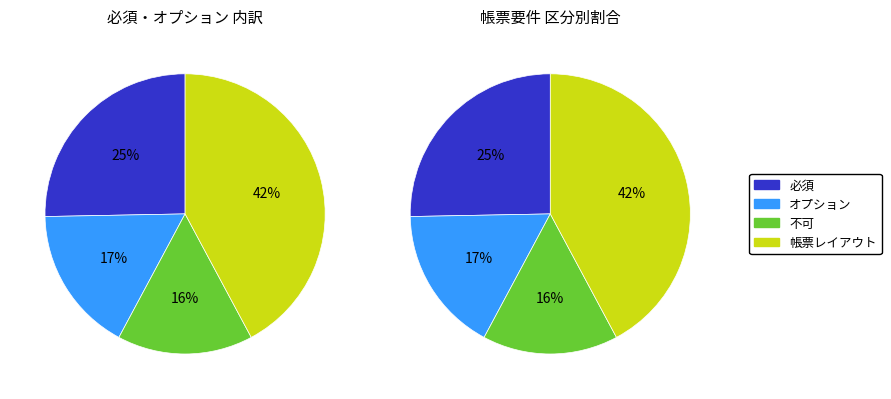

Which slice is the largest?

帳票レイアウト表示